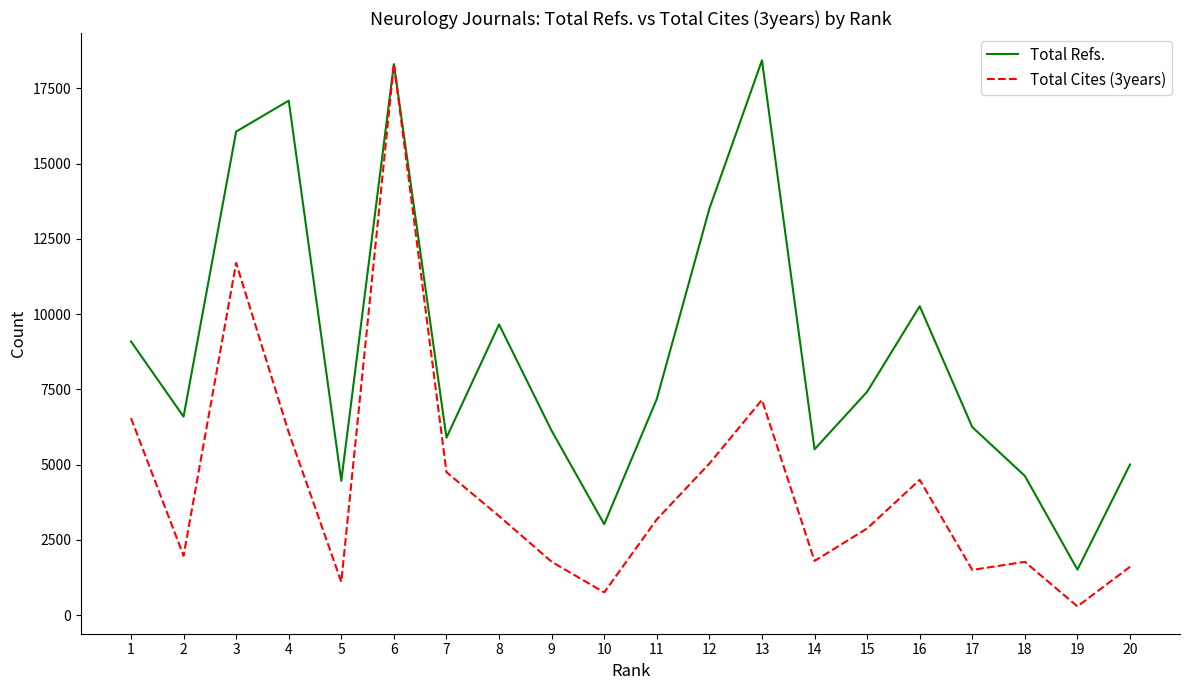

Is the value of Total Refs. at 10 greater than the value of Total Cites (3years) at 7?

No